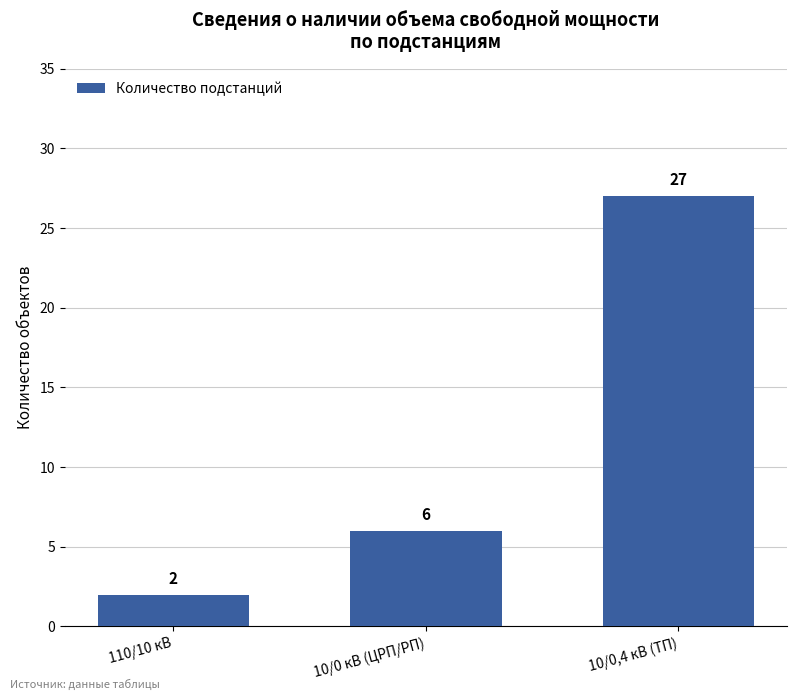

Reading left to right, extract all data points from this chart.

110/10 кВ=2	10/0 кВ (ЦРП/РП)=6	10/0,4 кВ (ТП)=27